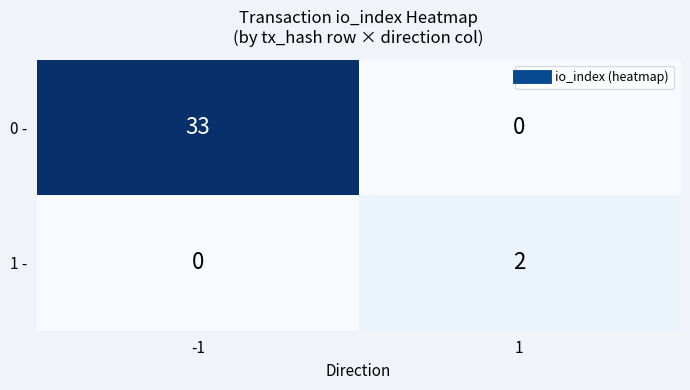

Which series changed the most between -1 and 1?

0 -